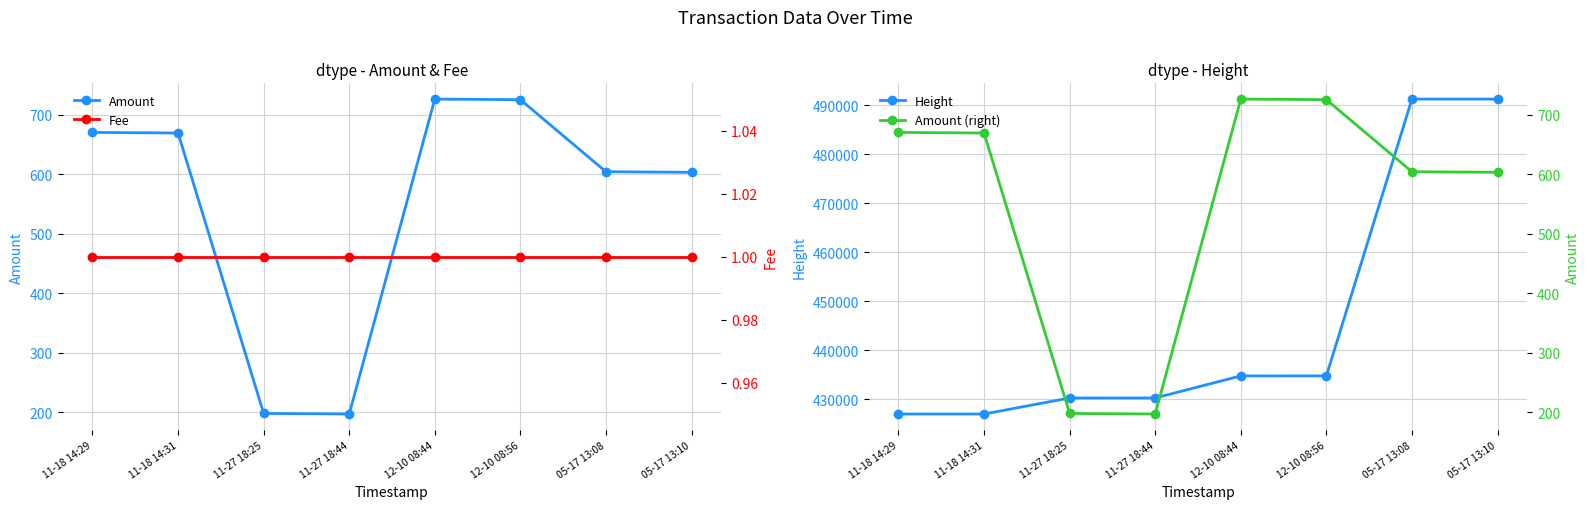

At which label does Fee reach its minimum?

11-18 14:29